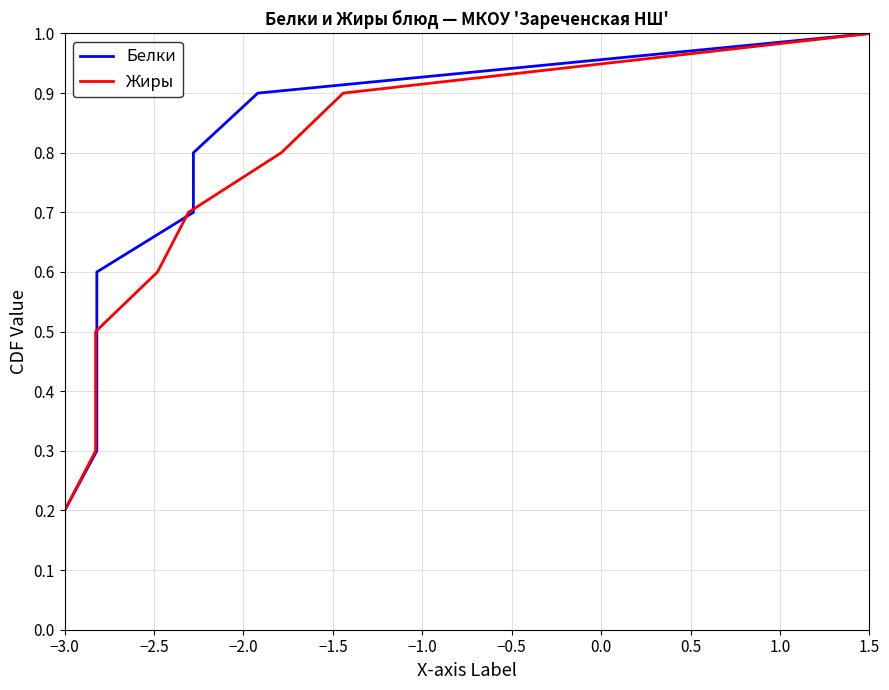

True or false: Жиры and Белки intersect in this chart.

False